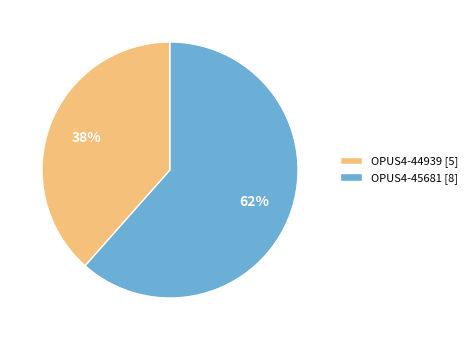

Is there any slice that represents more than half of the pie?

Yes